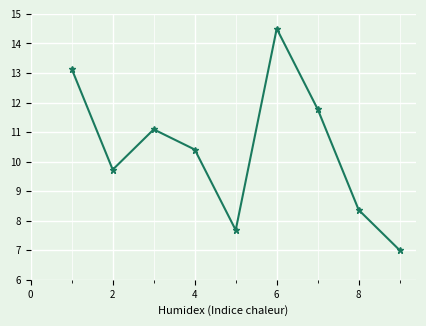

What is the difference between the second highest and second lowest values?

5.5